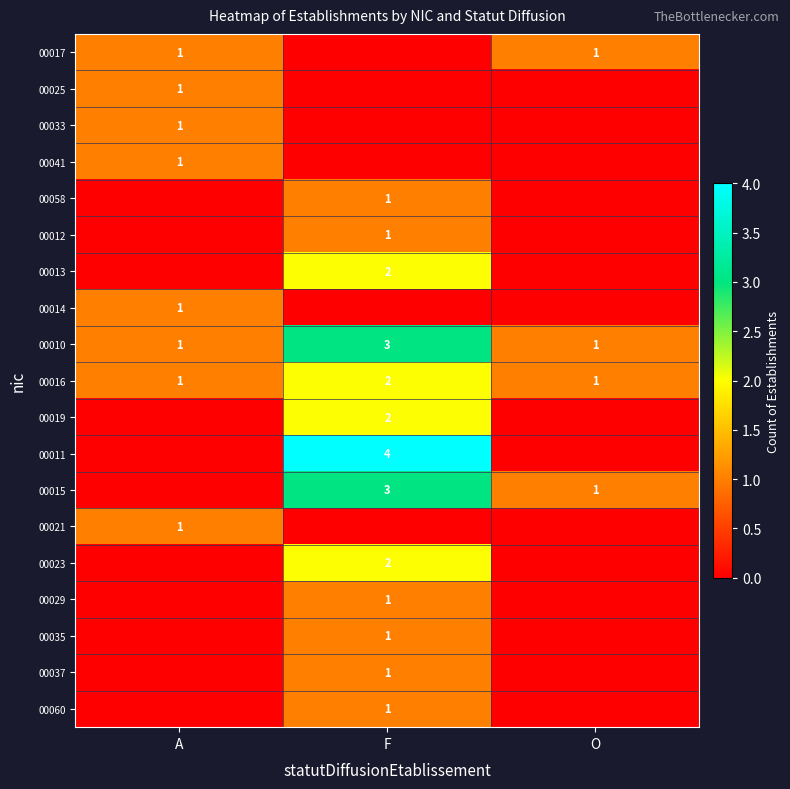

True or false: 00015 has a value of 4 at F.

False